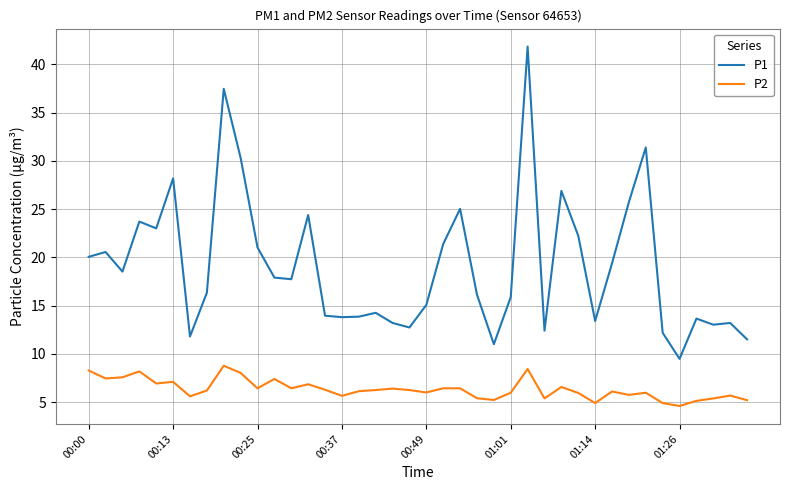

True or false: P1 and P2 cross at least once.

False